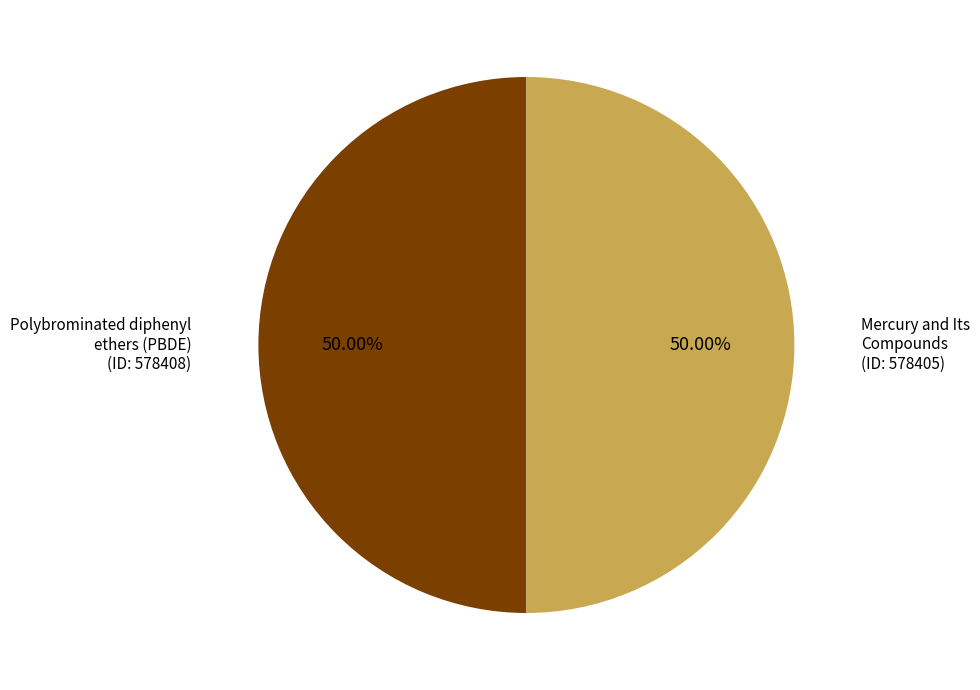

Approximately how many times larger is the value at Mercury and Its Compounds compared to Polybrominated diphenyl ethers (PBDE)?

1.0